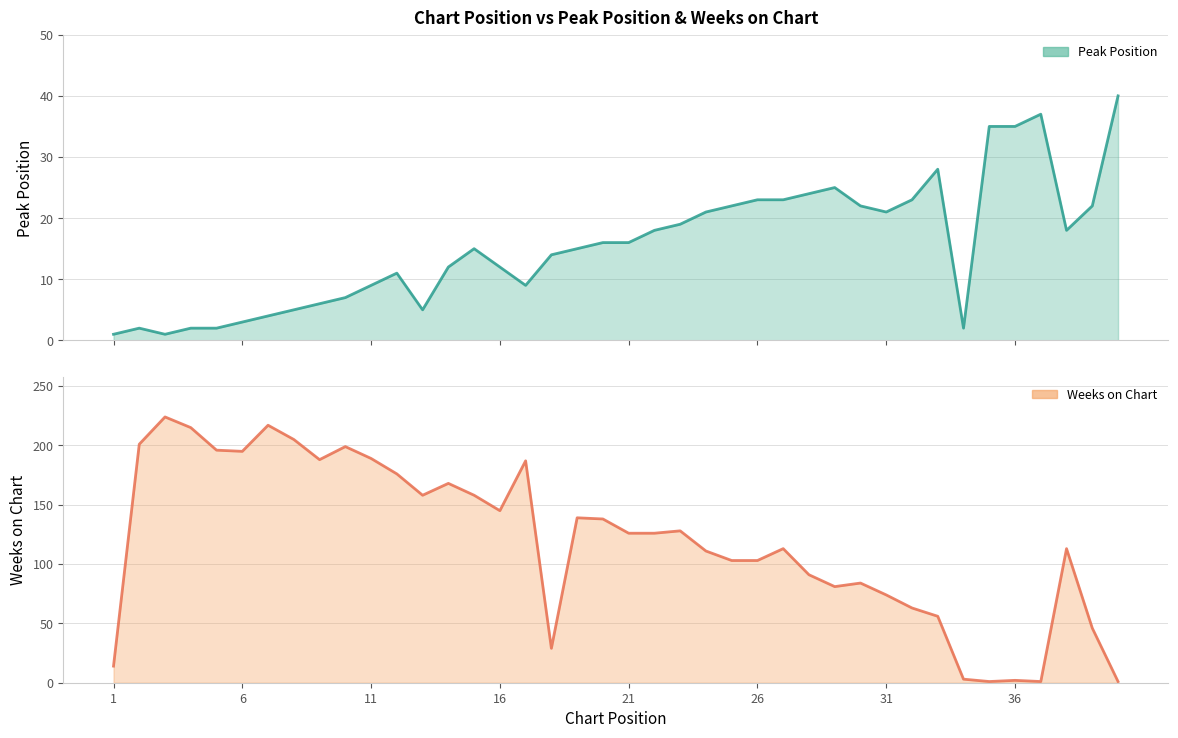

Rank the series by their average value, from lowest to highest.

Peak Position, Weeks on Chart